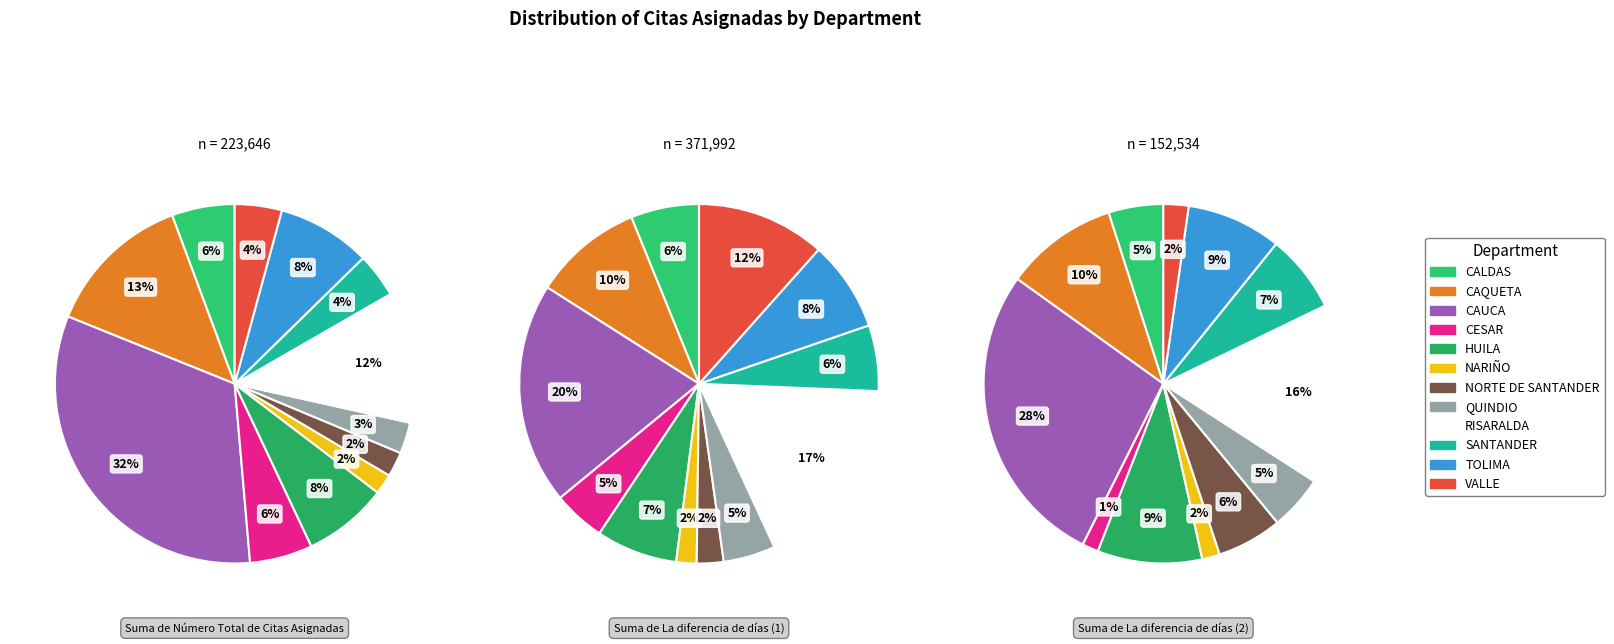

Which has a higher value, CAQUETA or NORTE DE SANTANDER?

CAQUETA